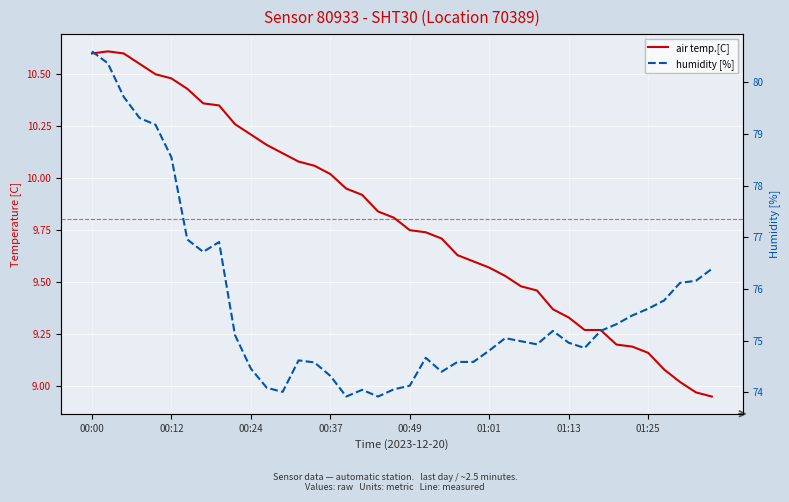

Is the value of humidity [%] at 27 greater than the value of air temp.[C] at 01:13?

Yes